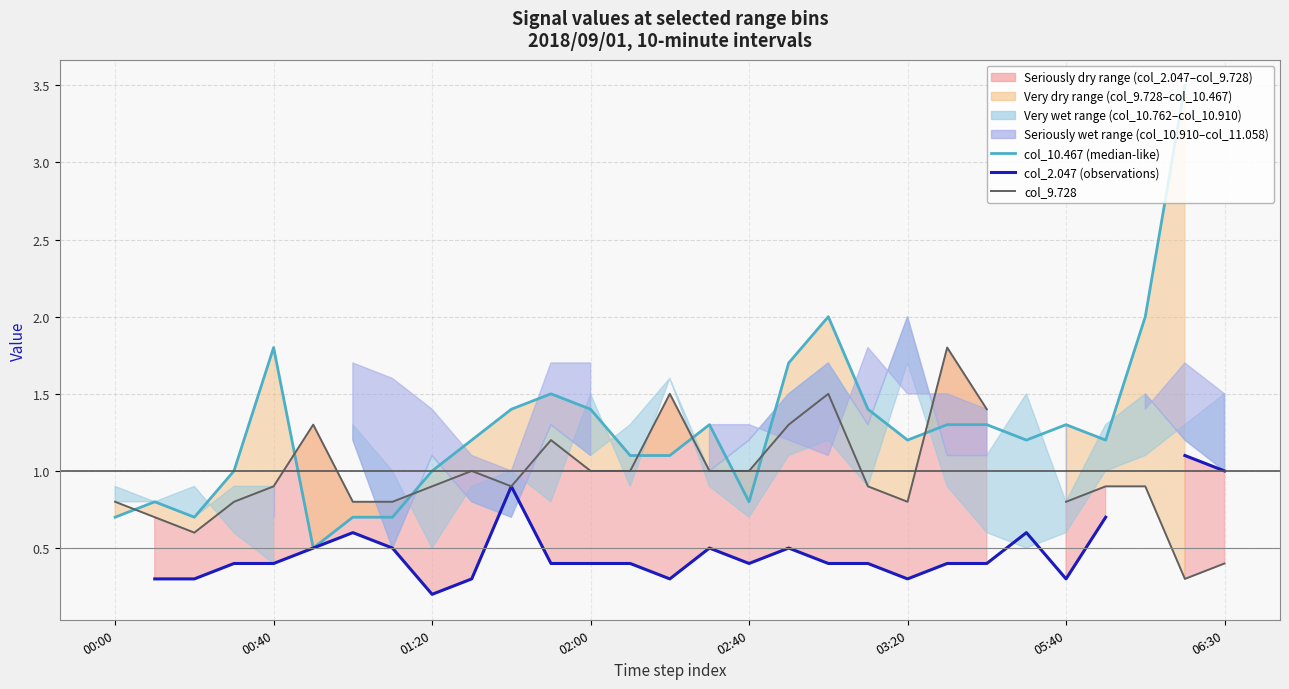

How many lines are shown in the chart?

3